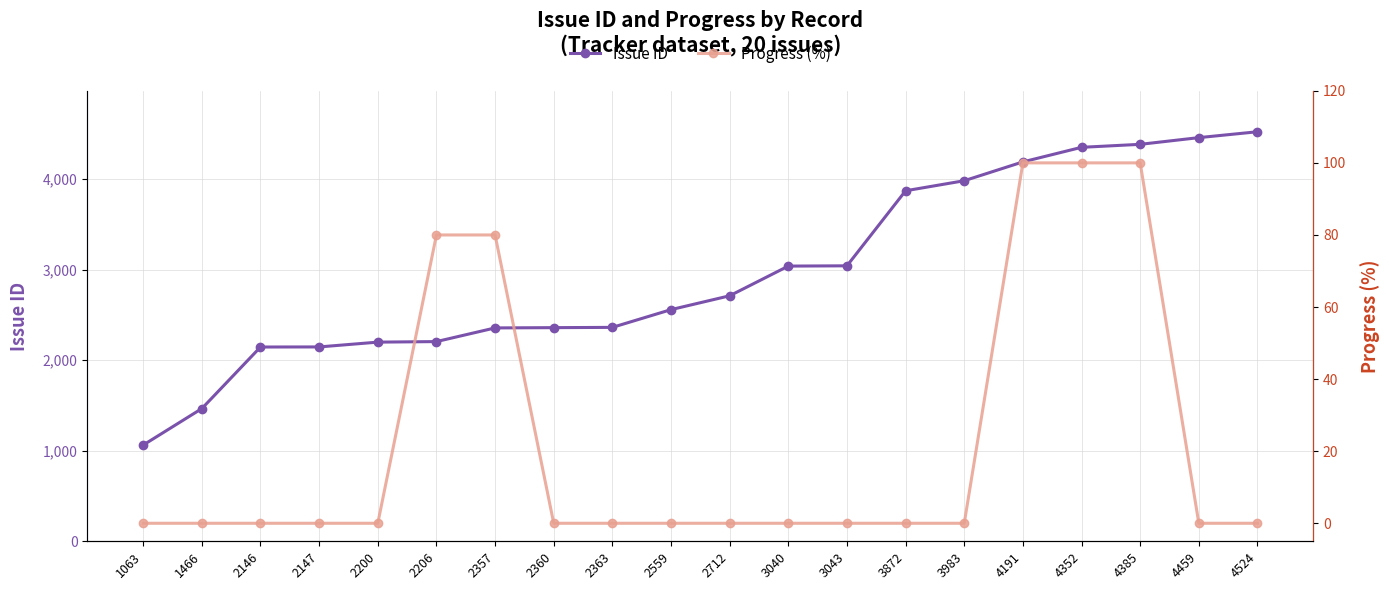

At how many categories does at least one series exceed 1186?

19